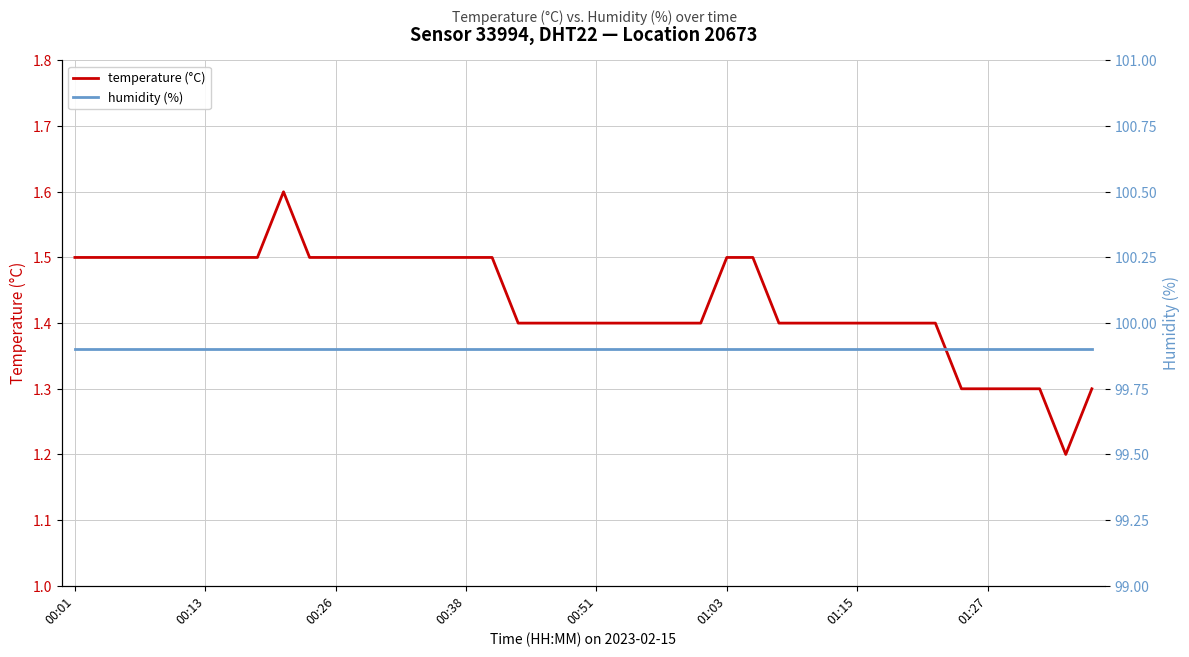

True or false: humidity (%) has more than 1 points higher than both neighbors.

False